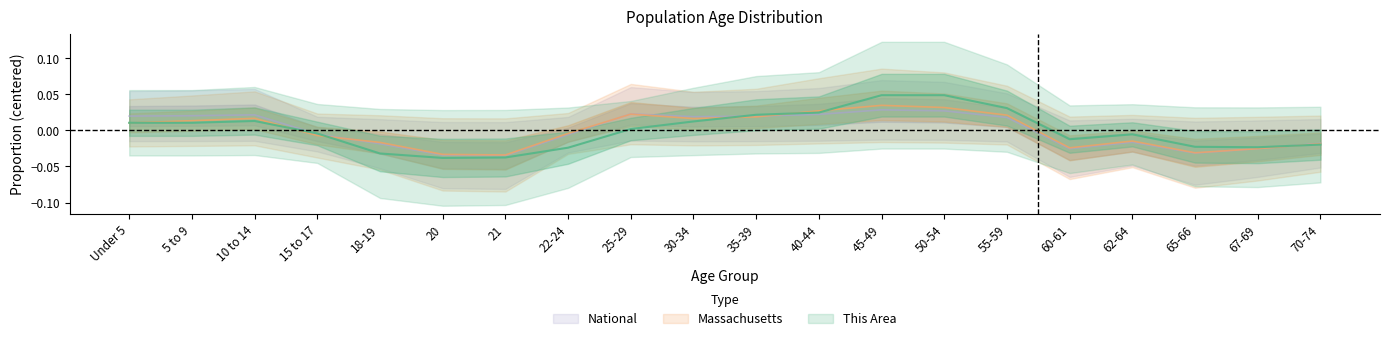

List the labels in order of This Area value, smallest first.

20, 21, 18-19, 22-24, 67-69, 65-66, 70-74, 60-61, 62-64, 15 to 17, 25-29, Under 5, 5 to 9, 30-34, 10 to 14, 35-39, 40-44, 55-59, 45-49, 50-54